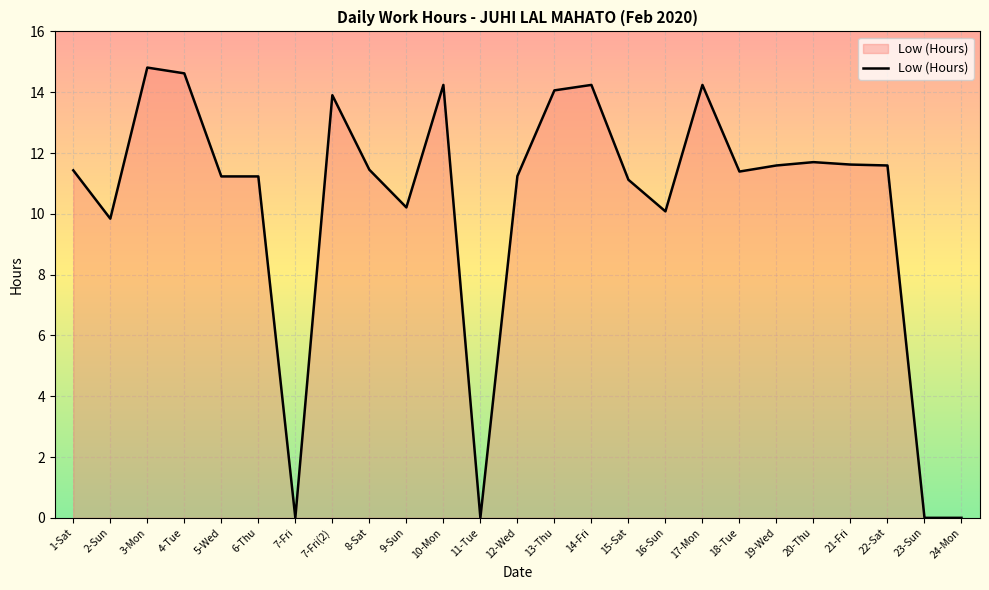

Does the chart have visible grid lines?

Yes